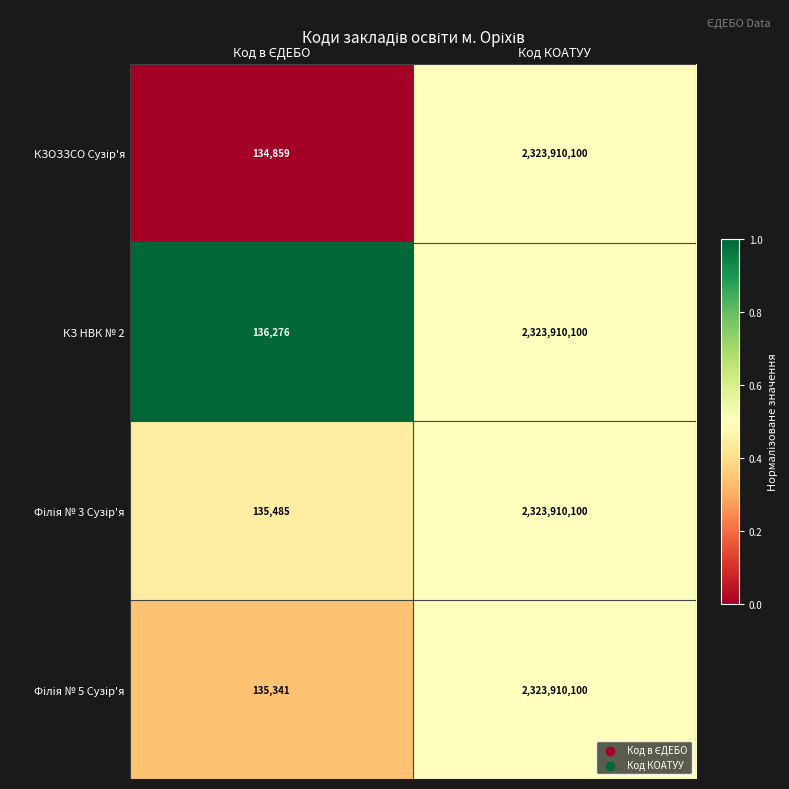

Is it true that КЗ НВК № 2 equals 3658032680 at Код КОАТУУ?

False